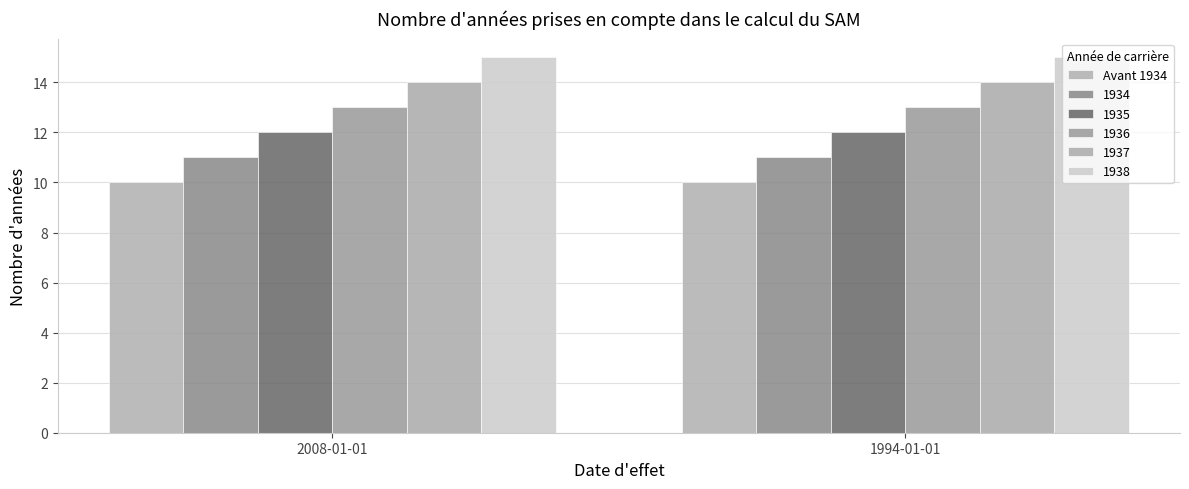

What is the greatest value displayed?

15